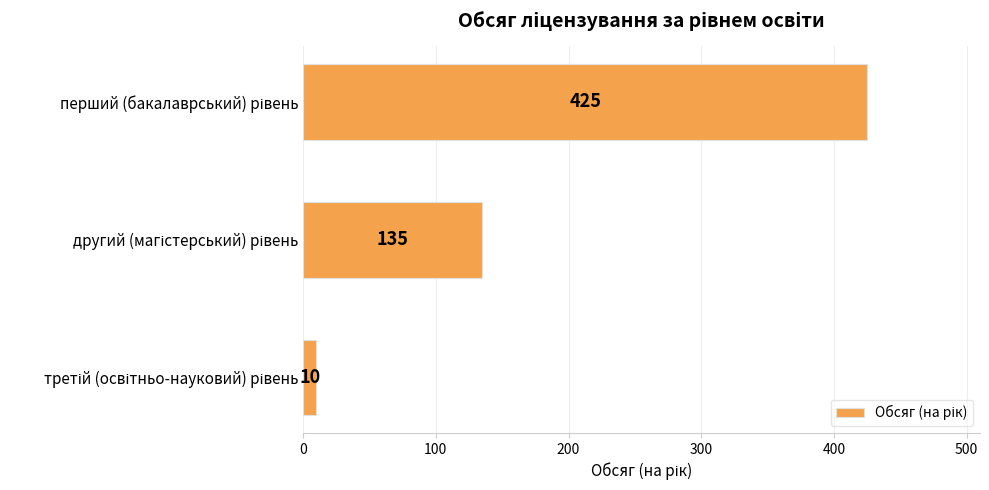

What is the value of the 1st bar from the top?

425